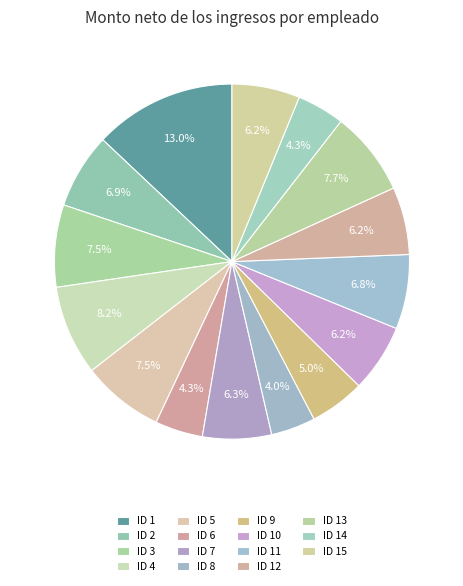

What is the change in value from ID 1 to ID 7?

-5146.0